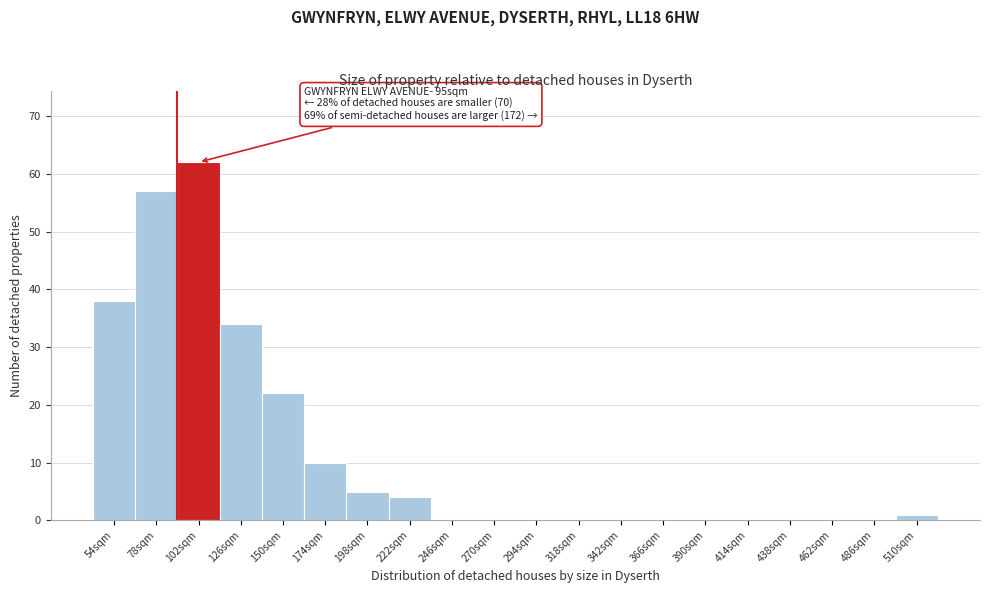

Reading left to right, what are all the values shown in this chart?

54sqm=38	78sqm=57	102sqm=62	126sqm=34	150sqm=22	174sqm=10	198sqm=5	222sqm=4	246sqm=0	270sqm=0	294sqm=0	318sqm=0	342sqm=0	366sqm=0	390sqm=0	414sqm=0	438sqm=0	462sqm=0	486sqm=0	510sqm=1